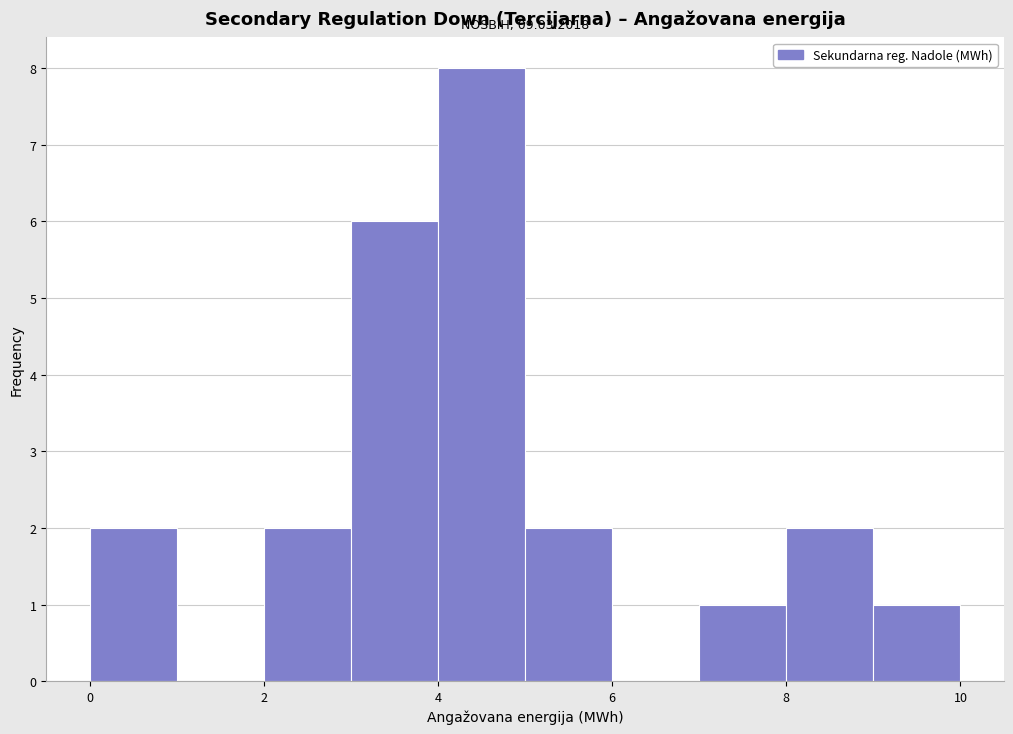

Which range on the x-axis has the tallest bar?

4 to 5